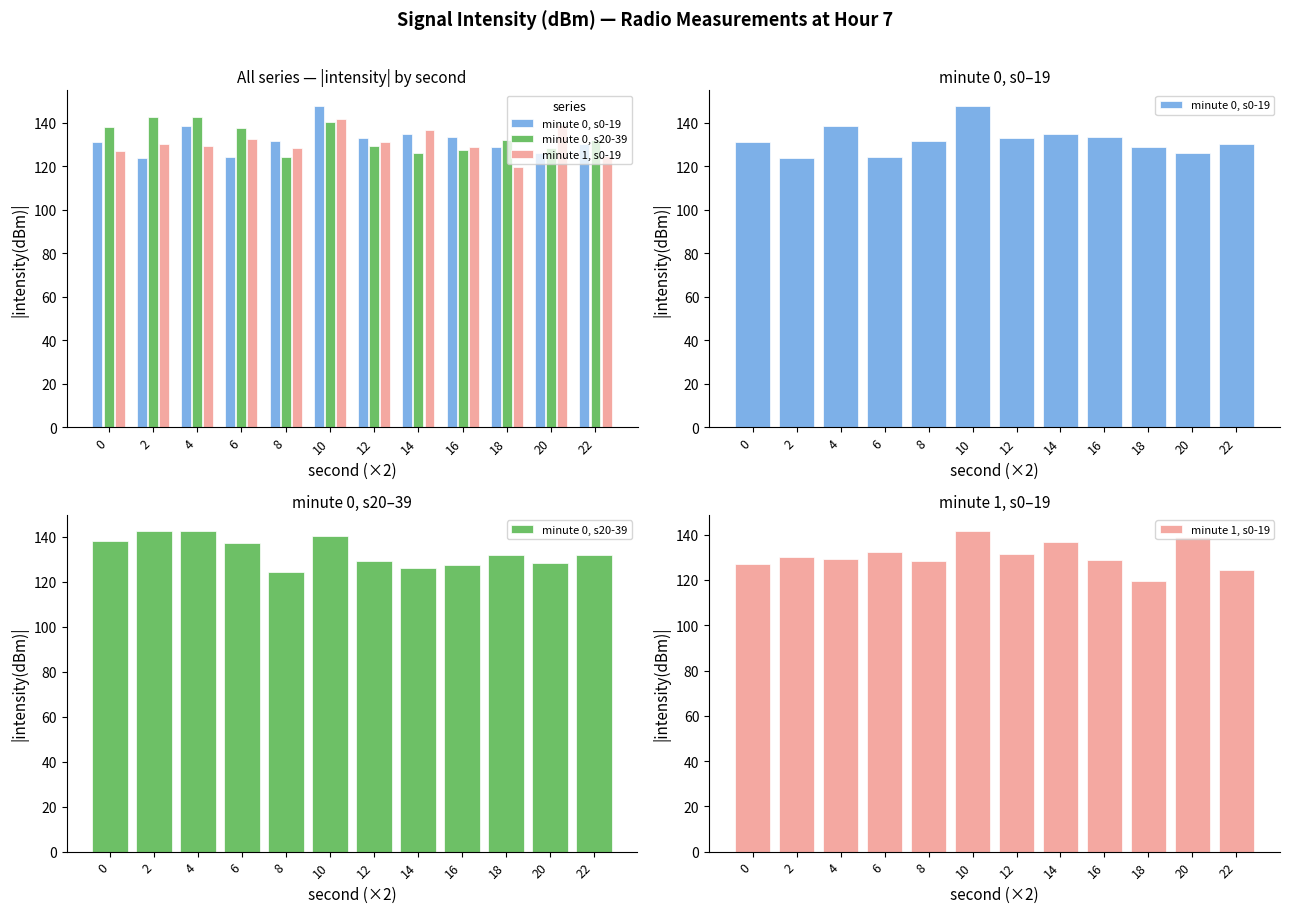

At 10, list the series in order from largest to smallest.

minute 0, s0-19, minute 1, s0-19, minute 0, s20-39